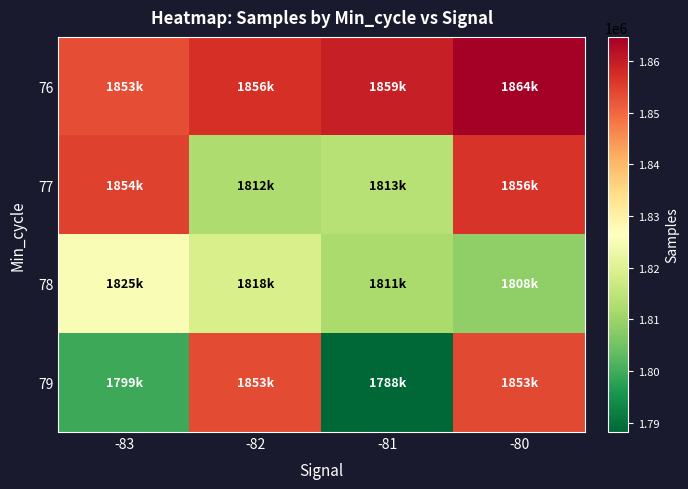

Which series has the largest total across all categories?

76